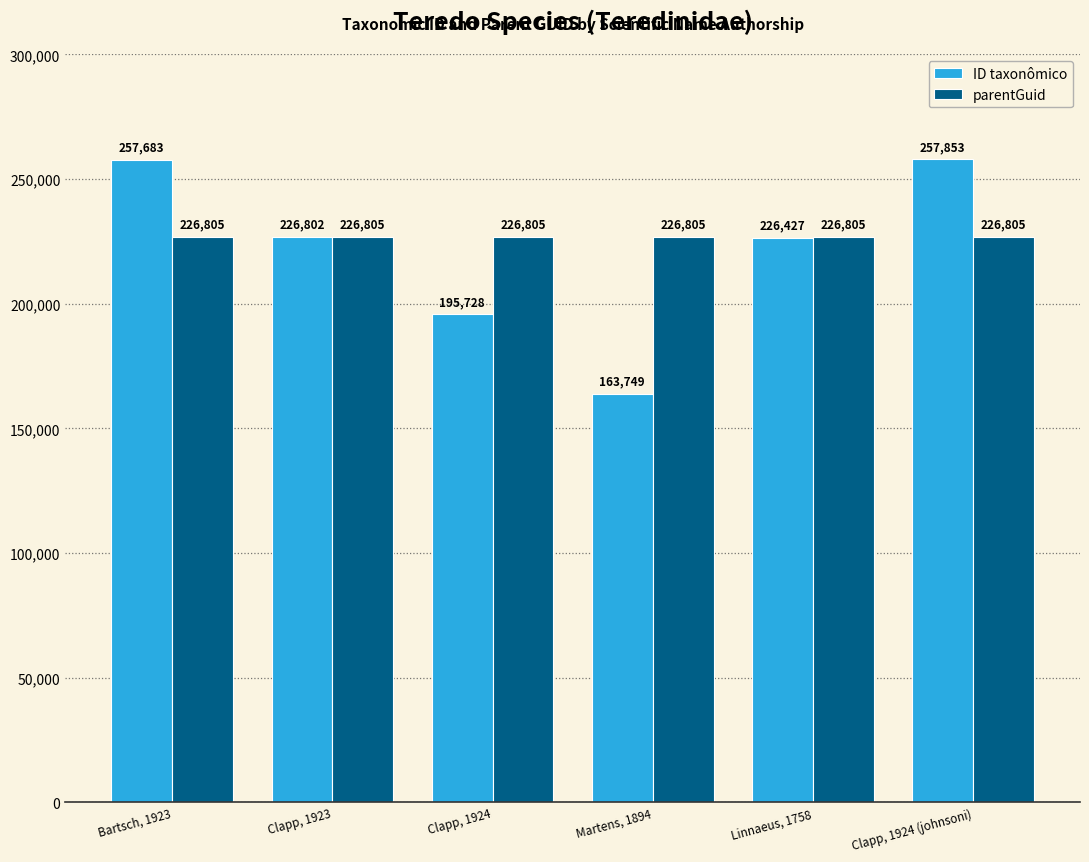

Which series has the widest spread of values?

ID taxonômico